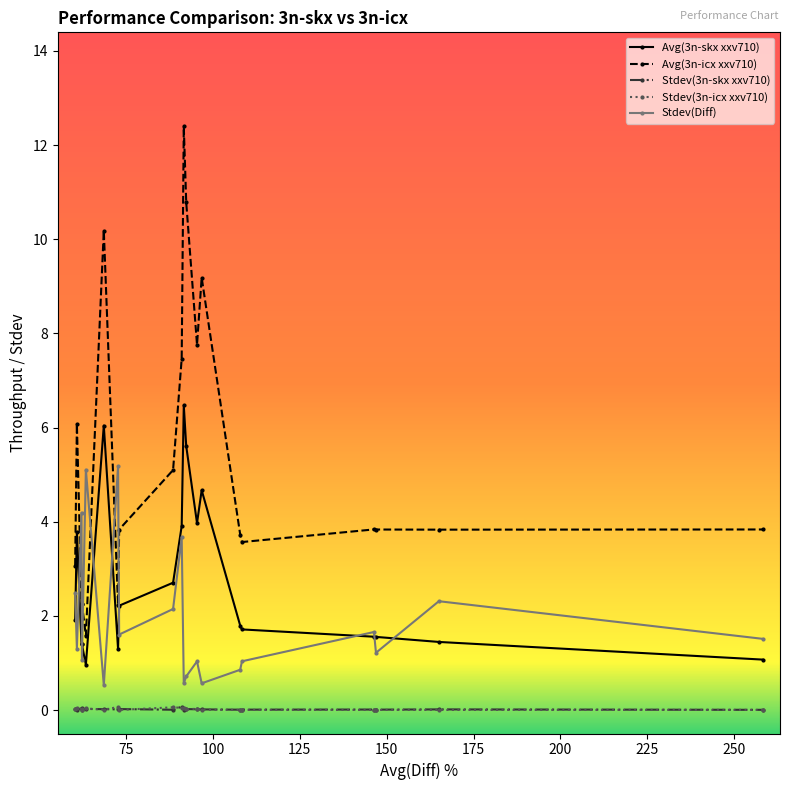

What is the difference between the maximum and minimum values in the Avg(3n-icx xxv710) series?

10.8